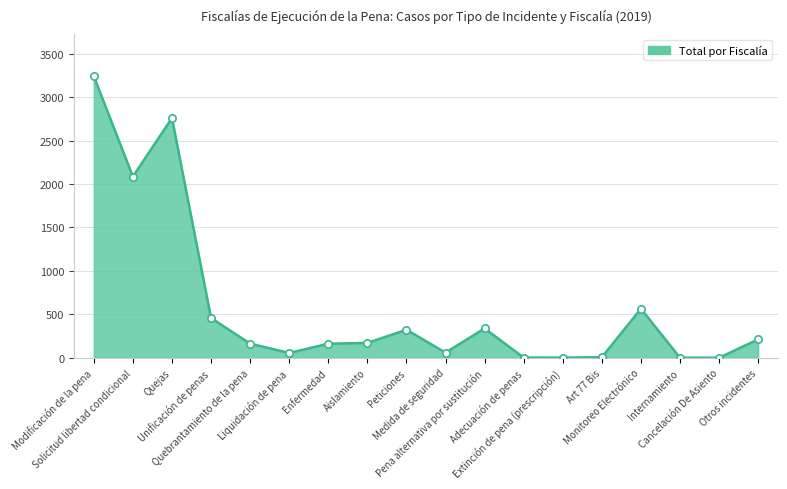

What is the greatest value displayed?

3239